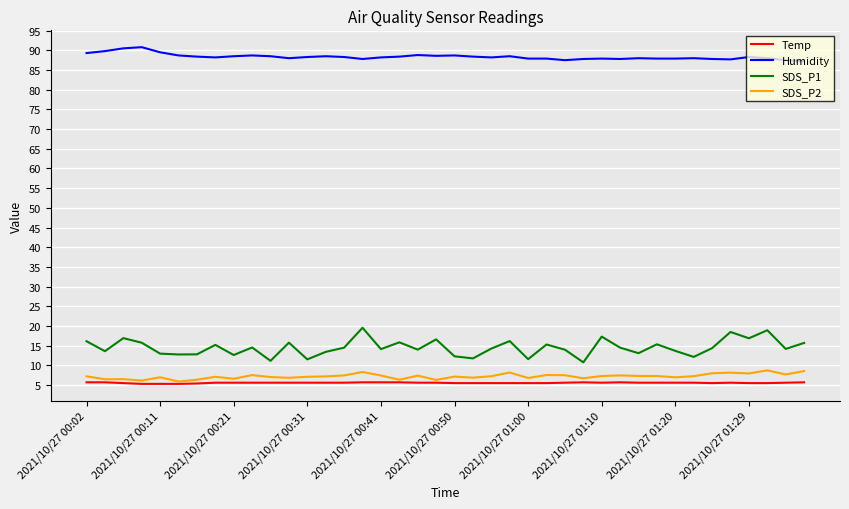

True or false: Humidity and Temp intersect in this chart.

False